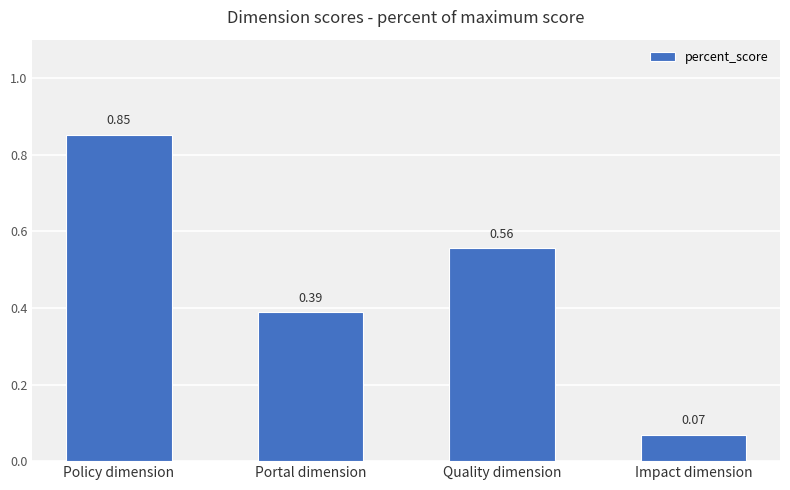

Are the bars grouped side by side (vs. stacked)?

No